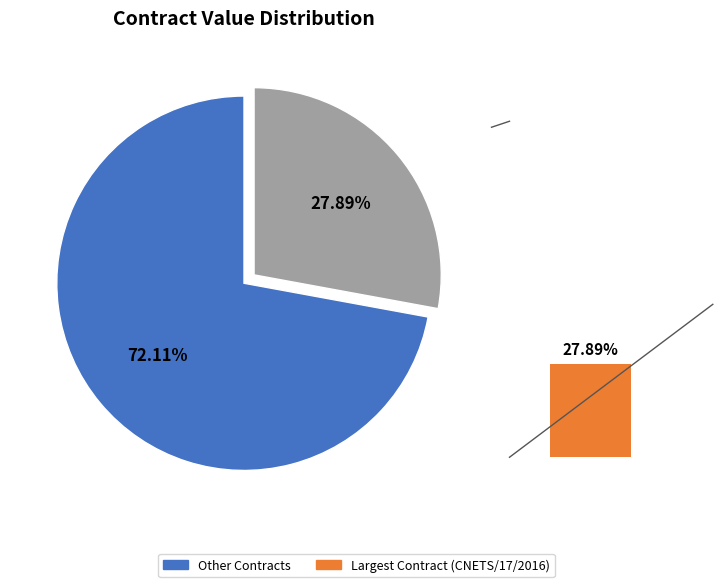

What percentage is the 2021-05-09 (CNETS/17) slice, to the nearest percent?

28%